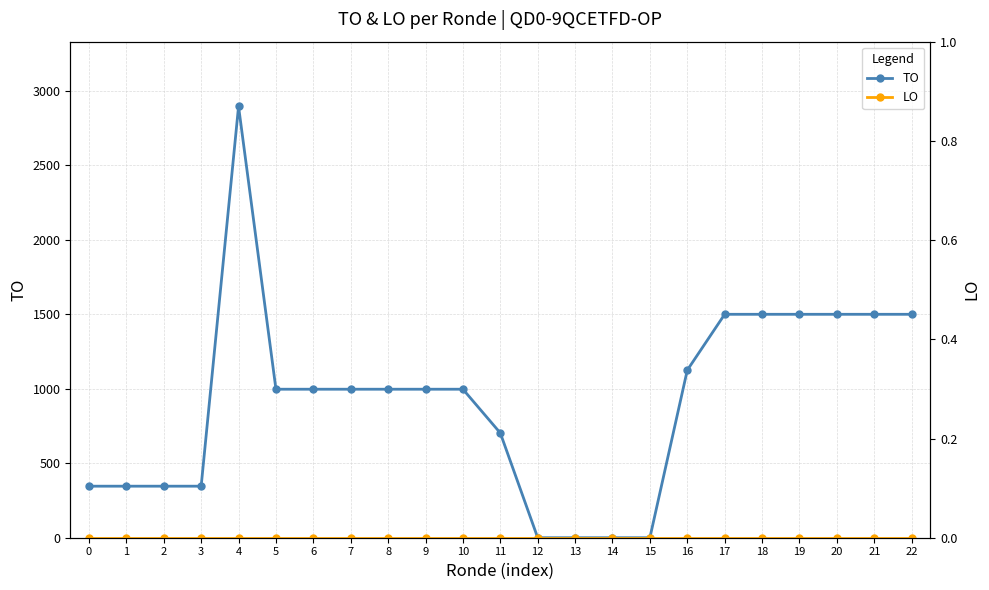

Rank the series at 15 from lowest to highest value.

TO, LO